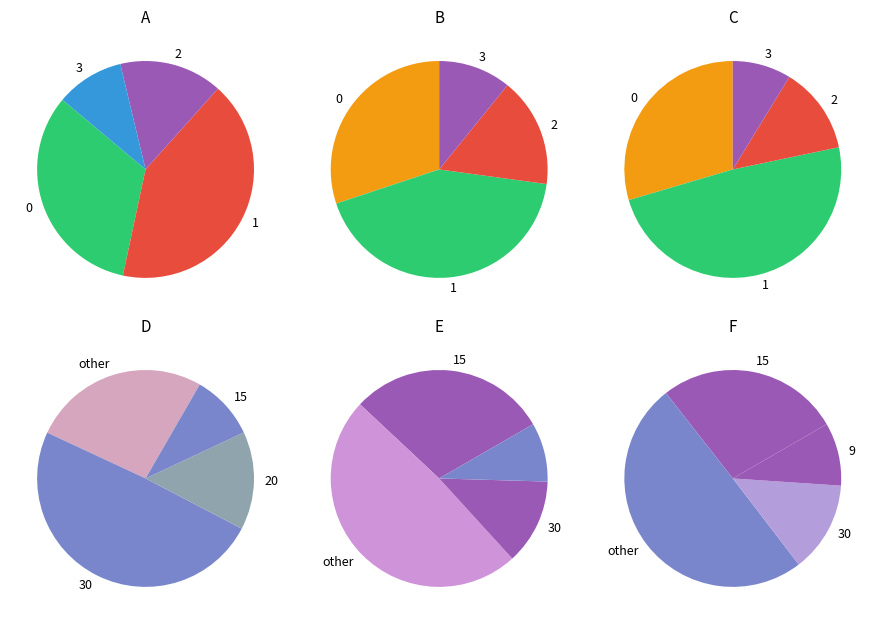

How many segments does this pie chart have?

4